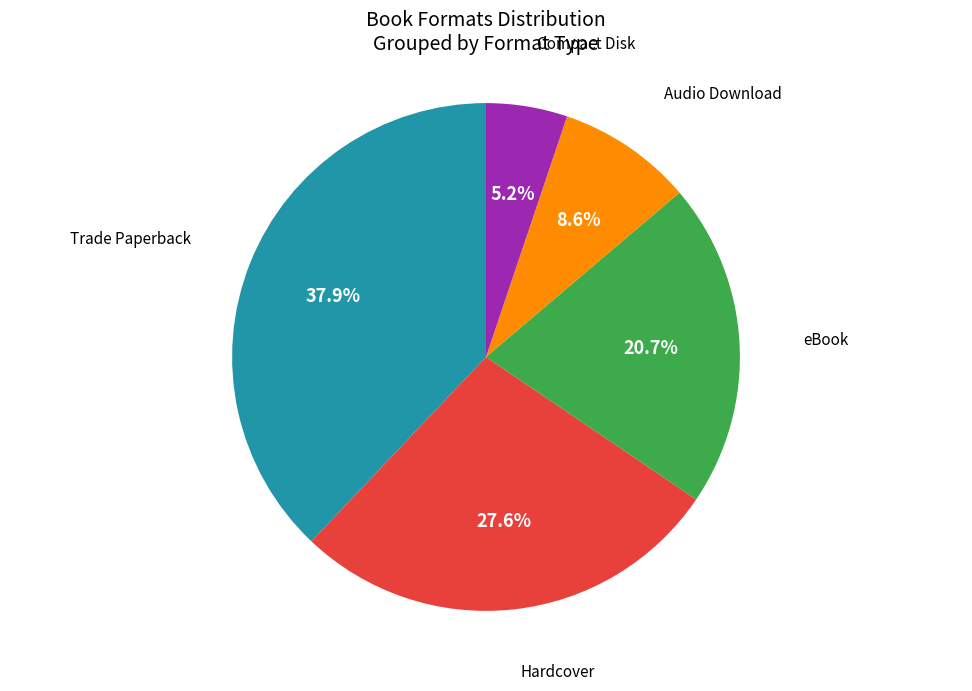

Does any single category account for the majority?

No